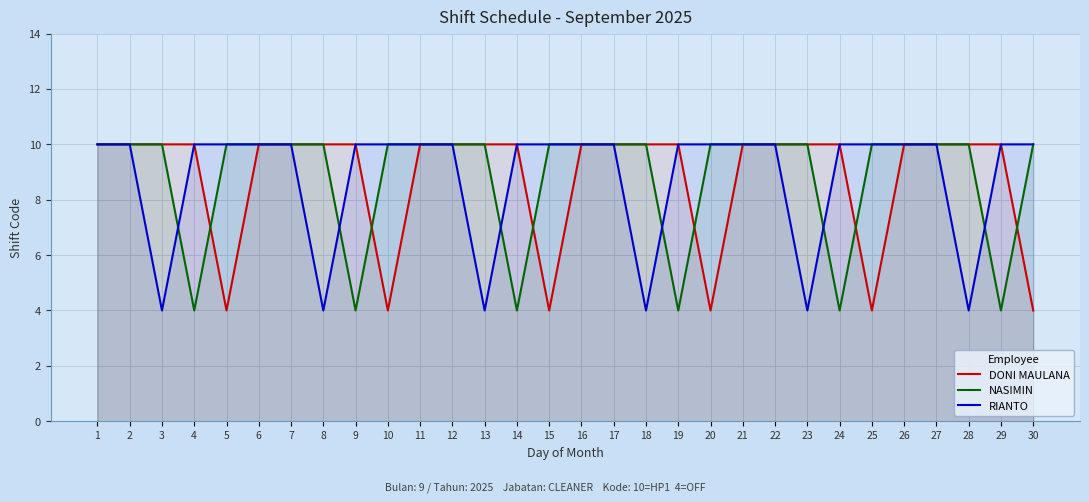

Between 15 and 28, which is larger?

28